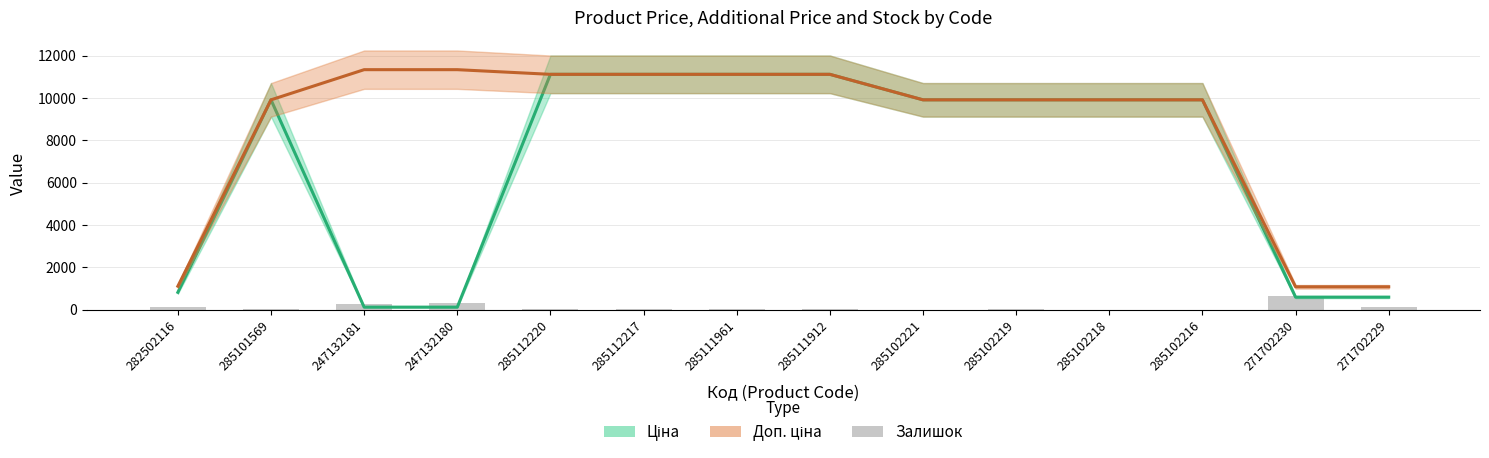

What is the value of the Доп. ціна bar at the 5th from the left?

11113.6